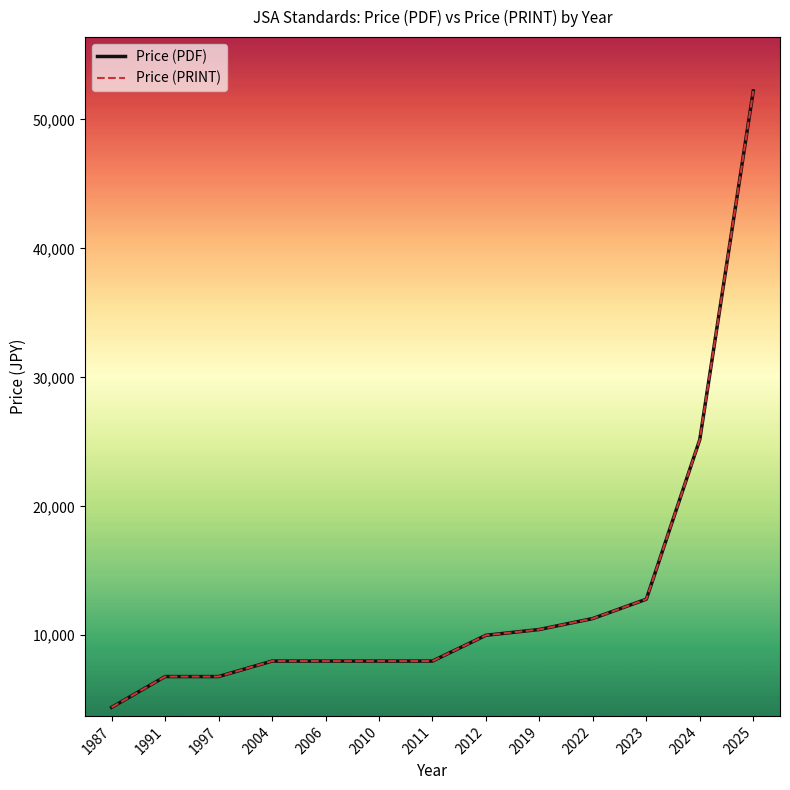

Does the chart display data point markers on the line(s)?

No